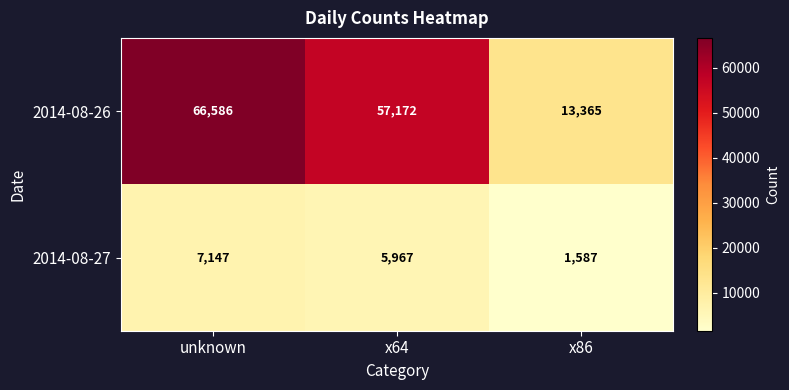

Where does the 2014-08-26 series first go above 57172?

unknown